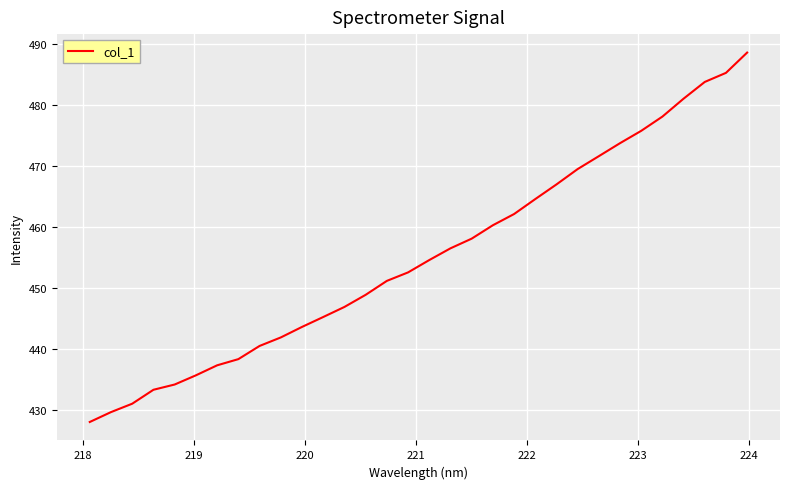

What is the maximum value shown in the chart?

488.5